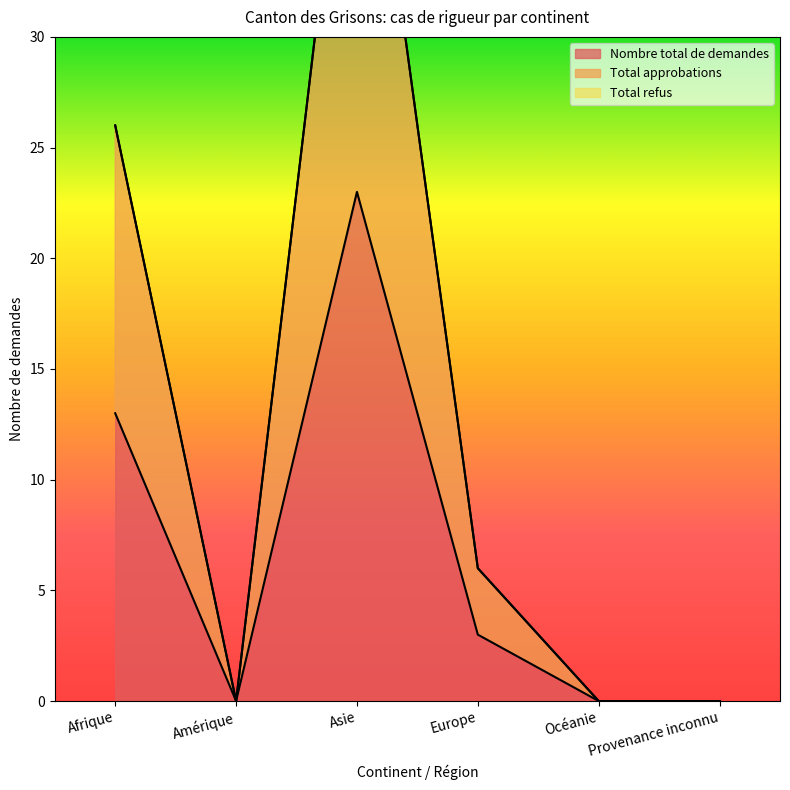

At which category does Nombre total de demandes reach its first local valley?

Amérique